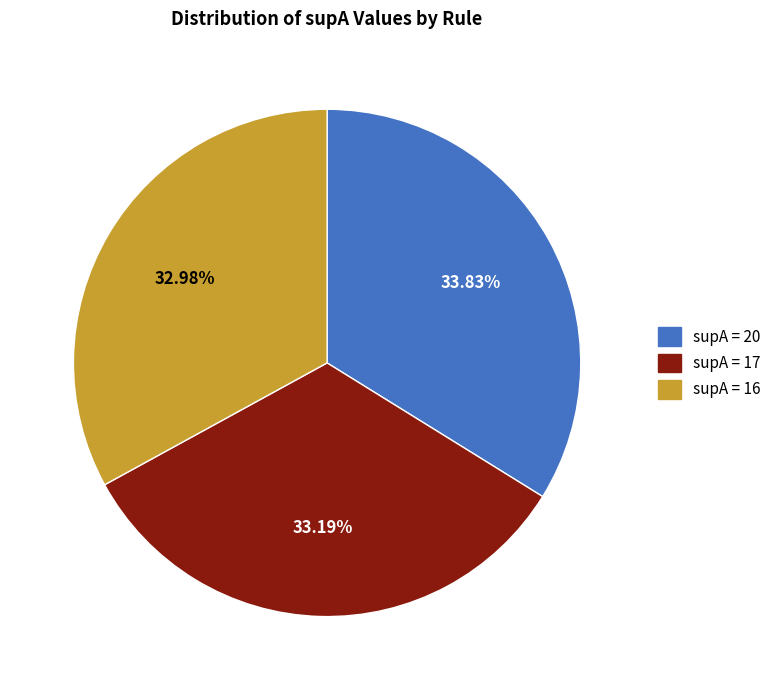

Count the number of slices in the pie.

3